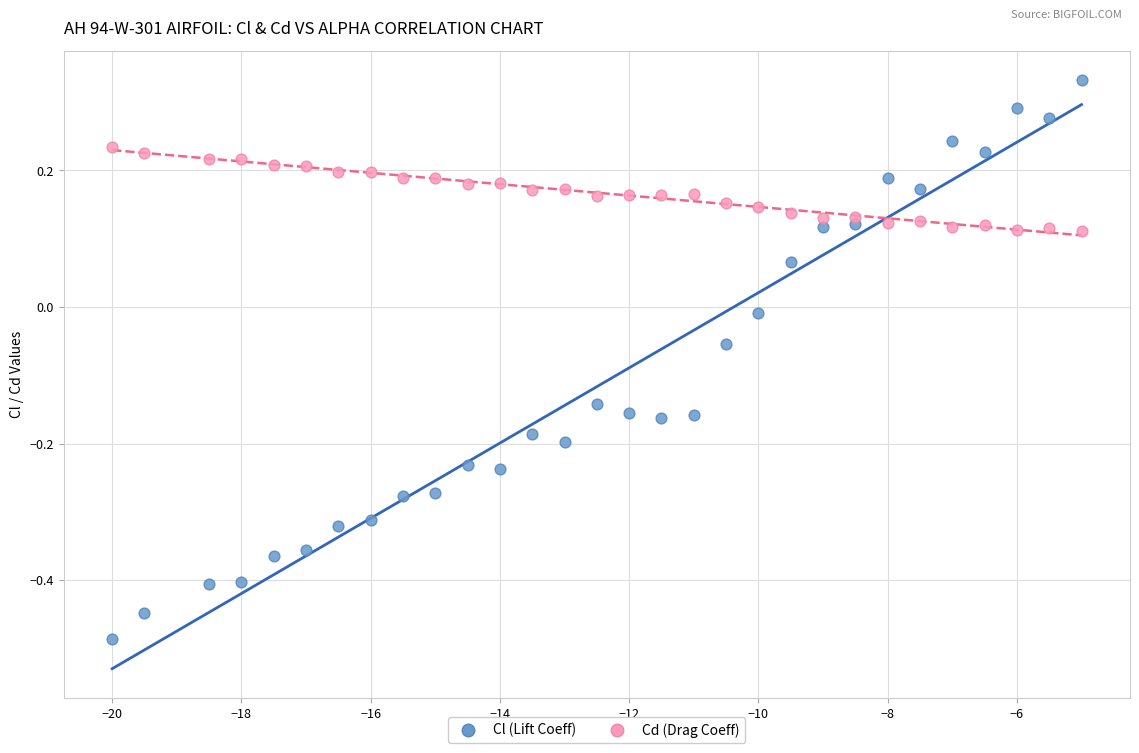

Which series reaches the maximum Y coordinate?

Cl (Lift Coeff)